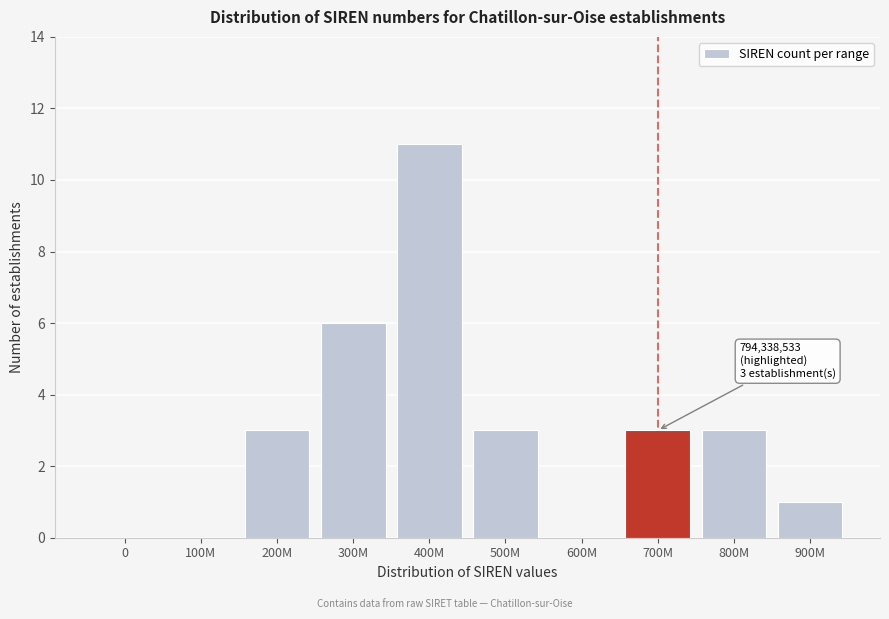

Reading left to right, list all the values displayed in this chart.

0=0	100M=0	200M=3	300M=6	400M=11	500M=3	600M=0	700M=3	800M=3	900M=1